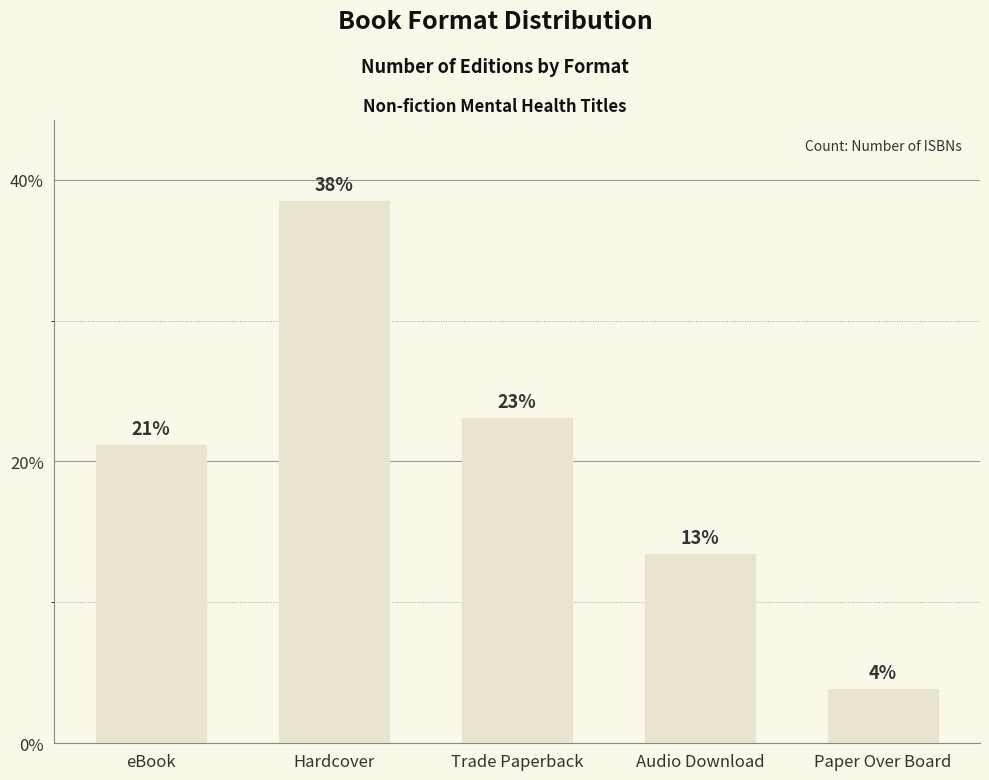

Approximately how many times larger is the value at Hardcover compared to eBook?

1.8